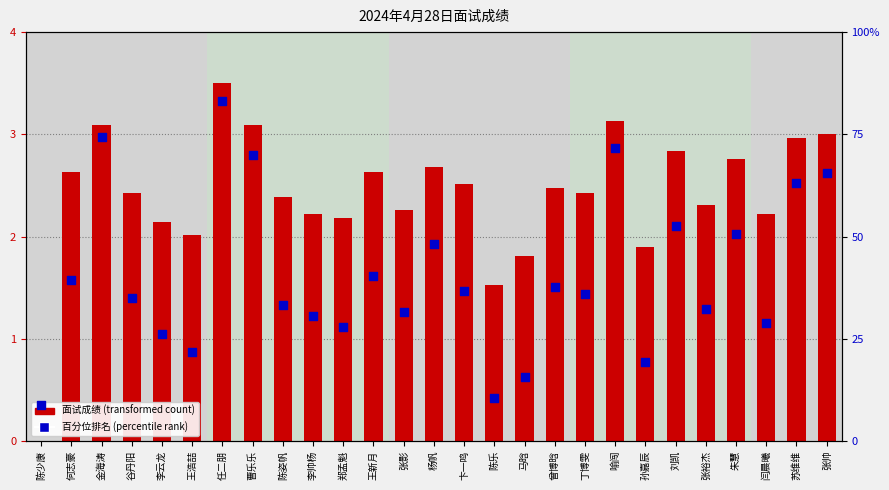

Which series contains the lowest Y value?

面试成绩 (transformed)